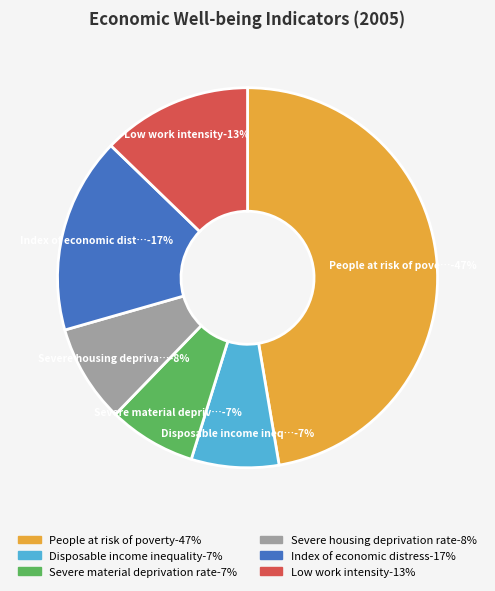

What is the ratio of the value at Severe housing deprivation rate to the value at Disposable income inequality?

1.1